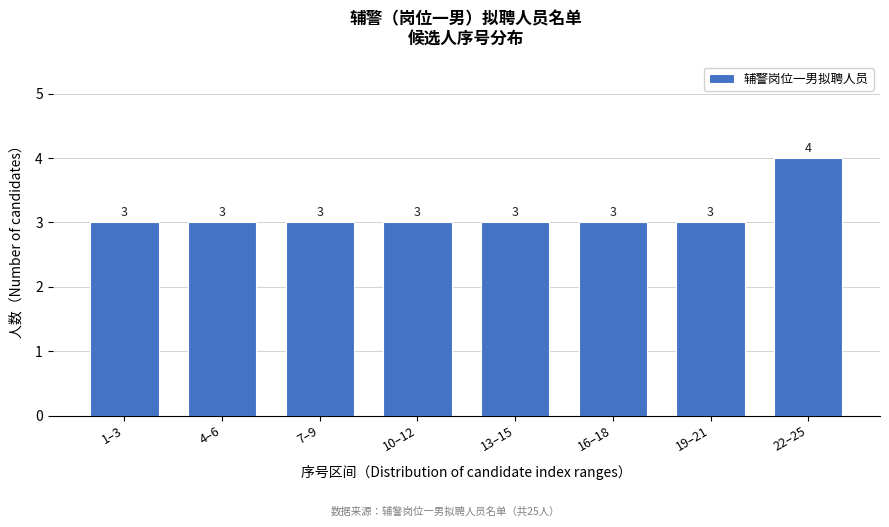

Reading right to left, transcribe all the data shown in this chart.

22–25=4	19–21=3	16–18=3	13–15=3	10–12=3	7–9=3	4–6=3	1–3=3